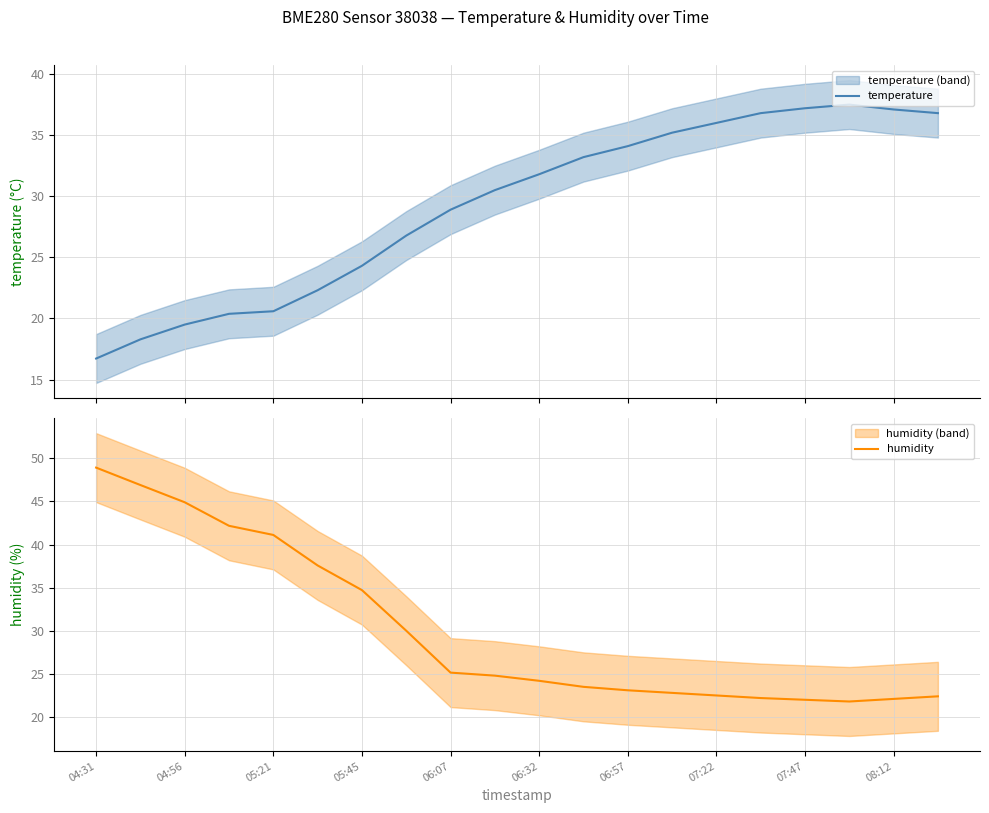

What is the maximum value for temperature?

37.5